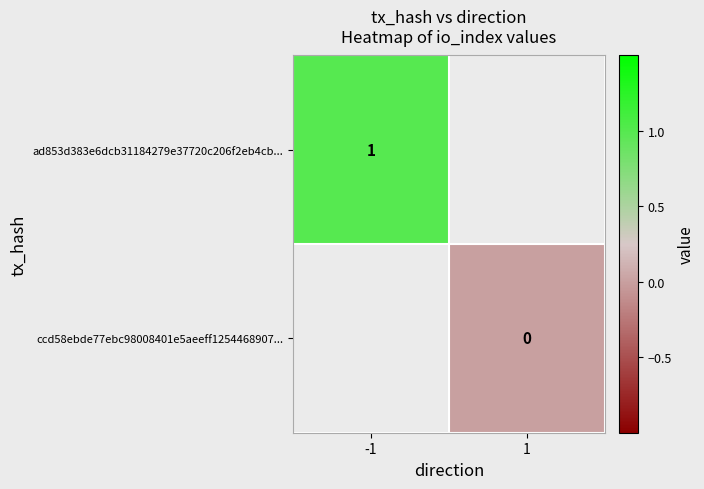

At how many categories does at least one series exceed 0?

1